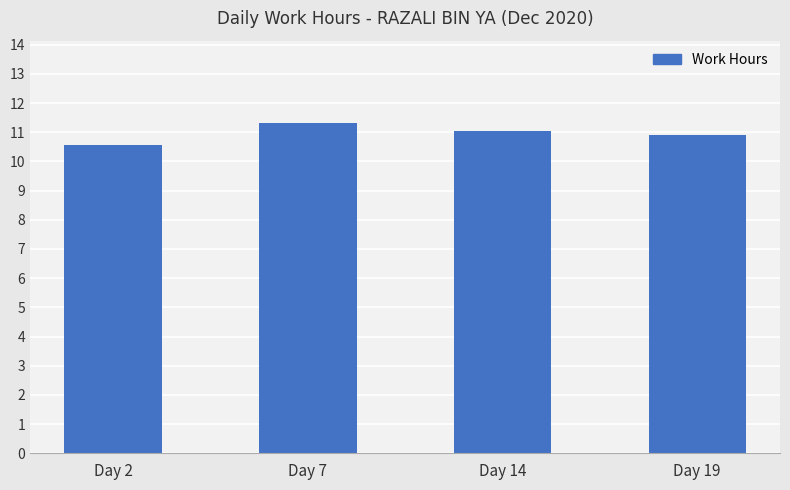

List the labels in order of value, largest first.

Day 7, Day 14, Day 19, Day 2